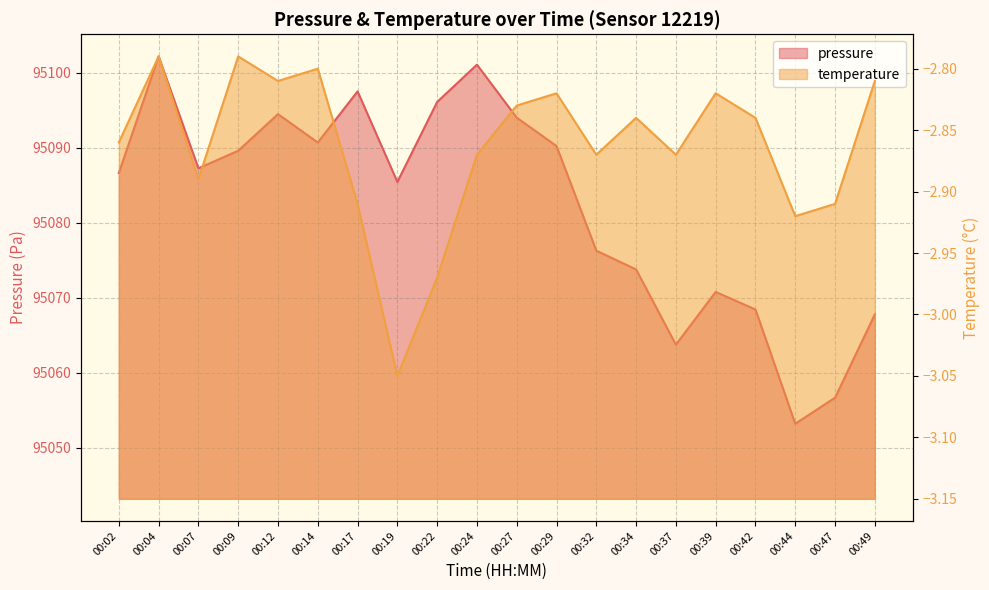

Which series has the largest range (max minus min)?

pressure